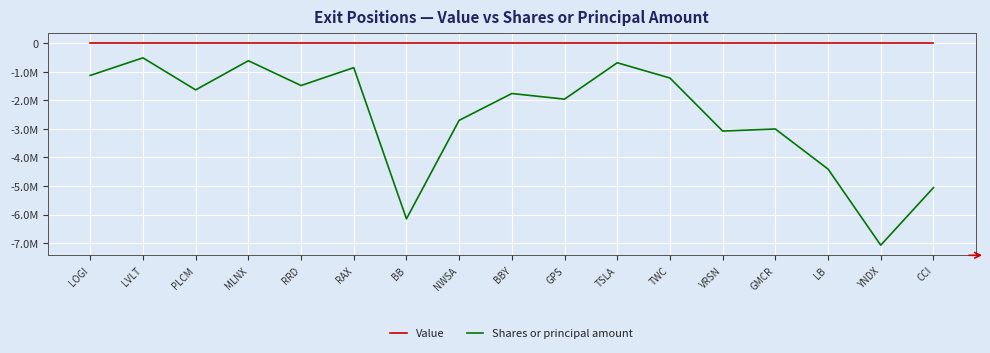

Which series has the widest spread of values?

Shares or principal amount